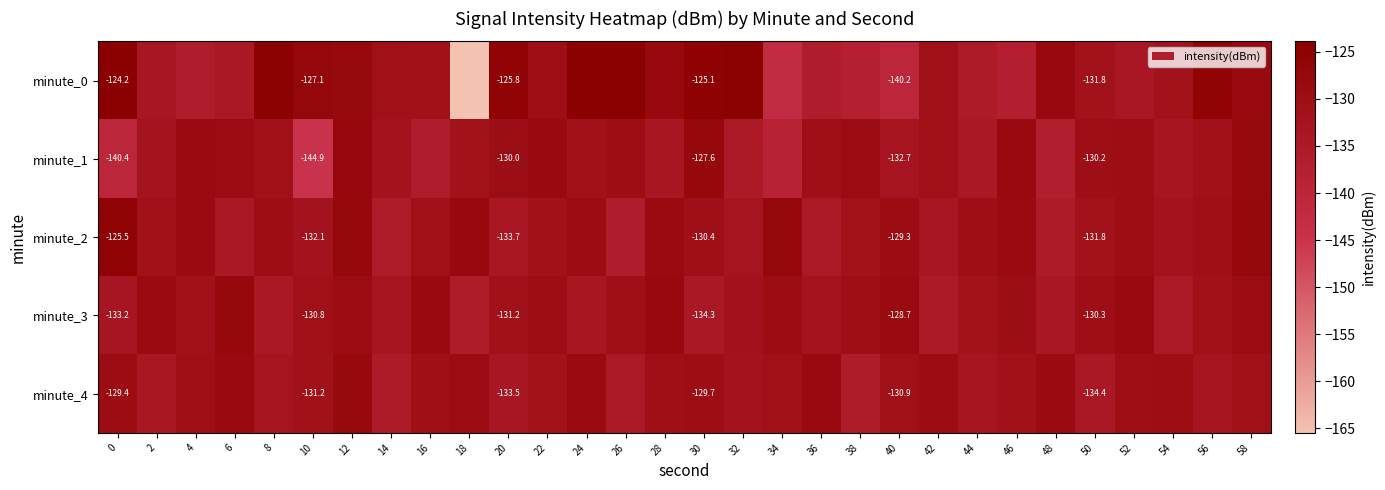

How many data points in minute_4 are above -130?

10